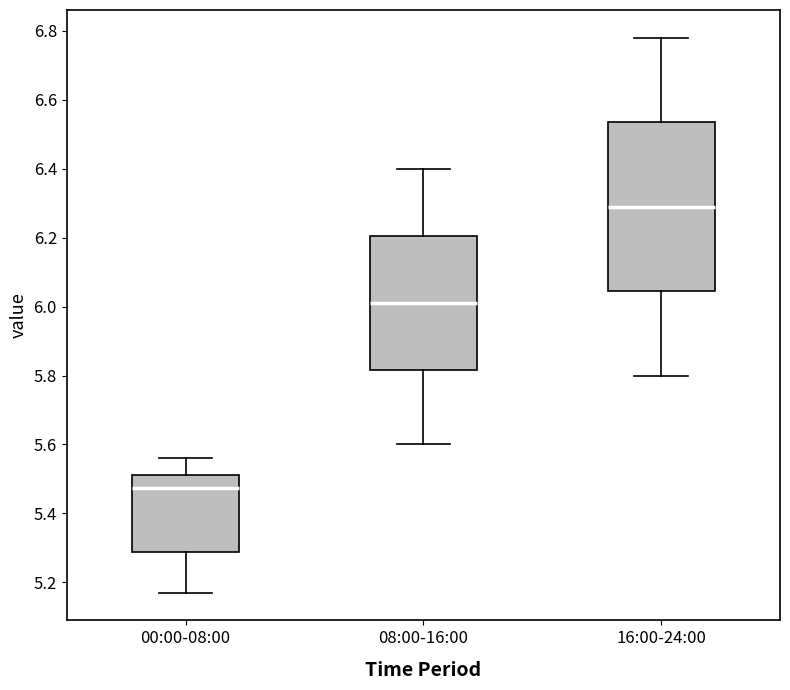

Reading left to right, read every box against the y-axis: the position of its median line, the range the box covers, and the ends of its whiskers. The values are not printed on the chart, so give them approximately, as read against the axis.

00:00-08:00: median 5.48, box 5.28 to 5.52, whiskers 5.18 to 5.56
08:00-16:00: median 6.02, box 5.82 to 6.20, whiskers 5.60 to 6.40
16:00-24:00: median 6.30, box 6.04 to 6.54, whiskers 5.80 to 6.78